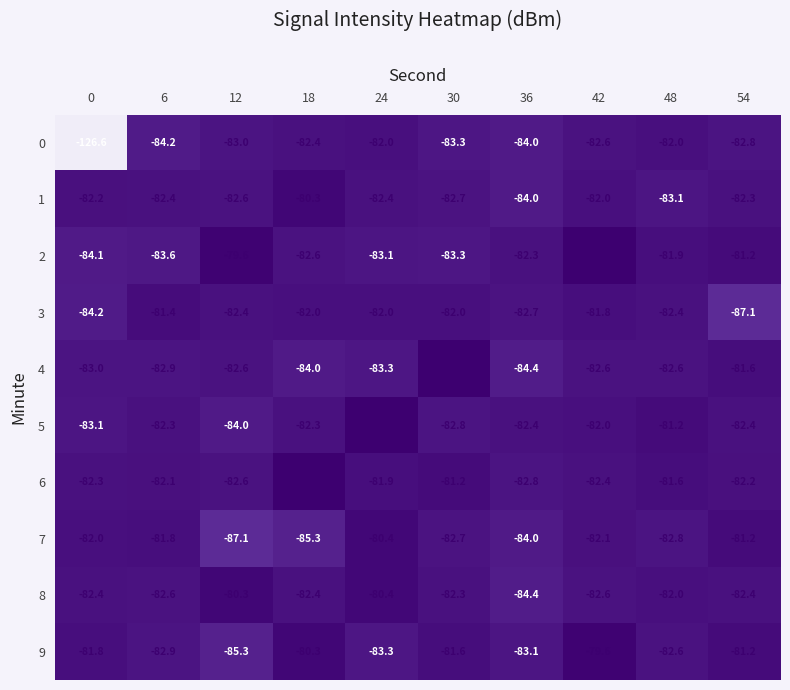

What is the maximum value shown in the chart?

-78.9